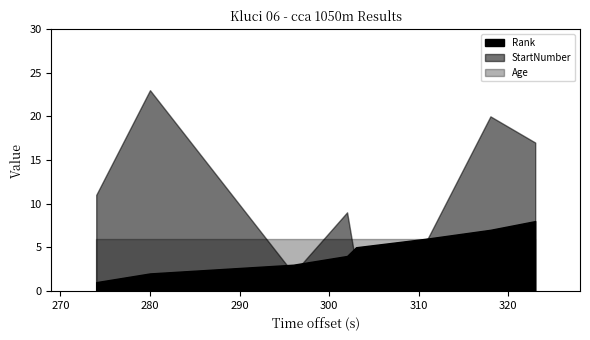

Where do Age and StartNumber first cross each other?

04:40:00 and 04:56:00